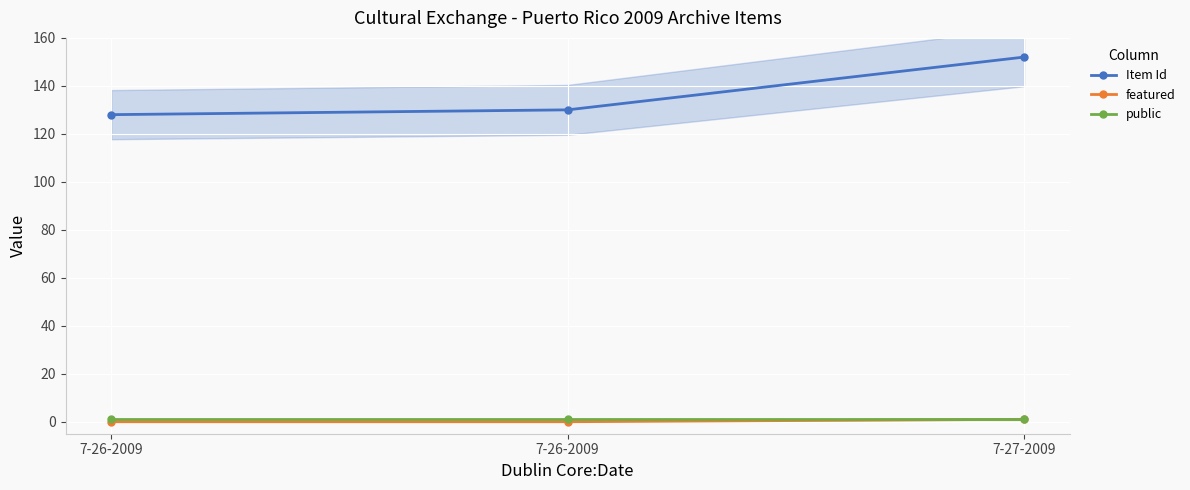

Which series has the largest total across all categories?

Item Id